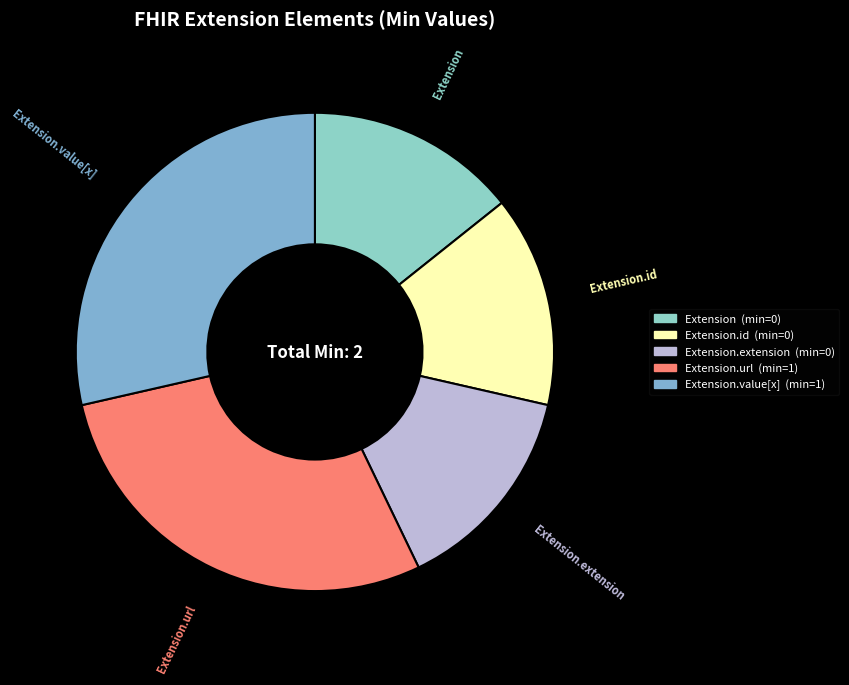

Count the number of slices in the pie.

5